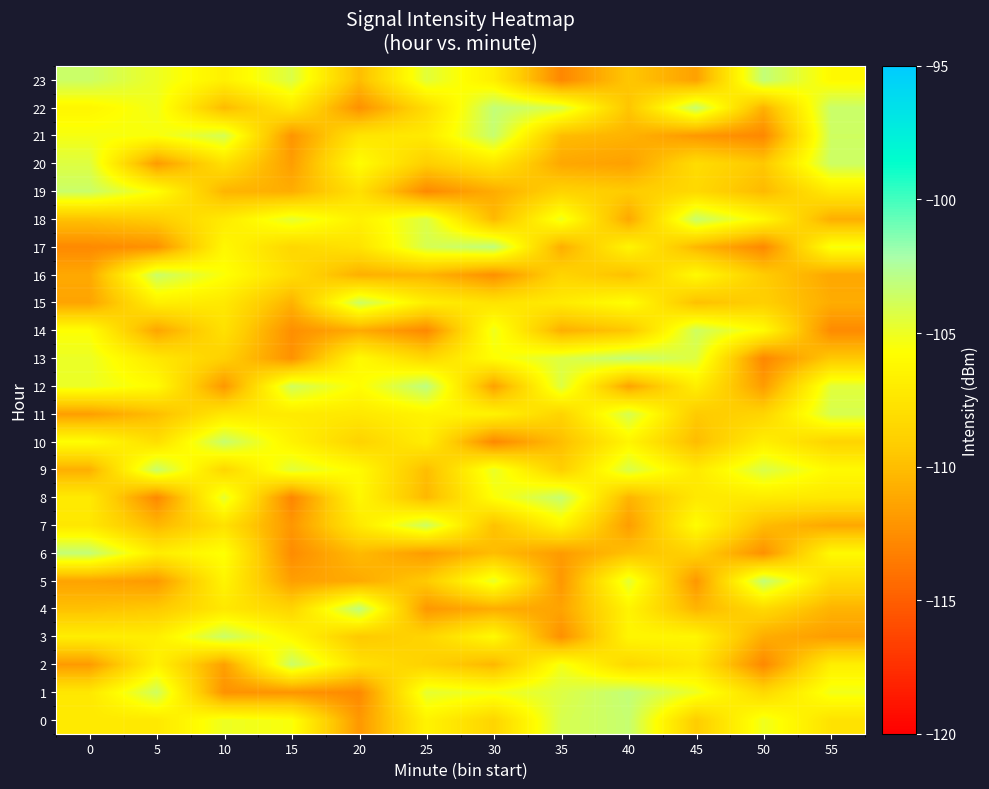

Which label corresponds to the smallest value in the chart?

15